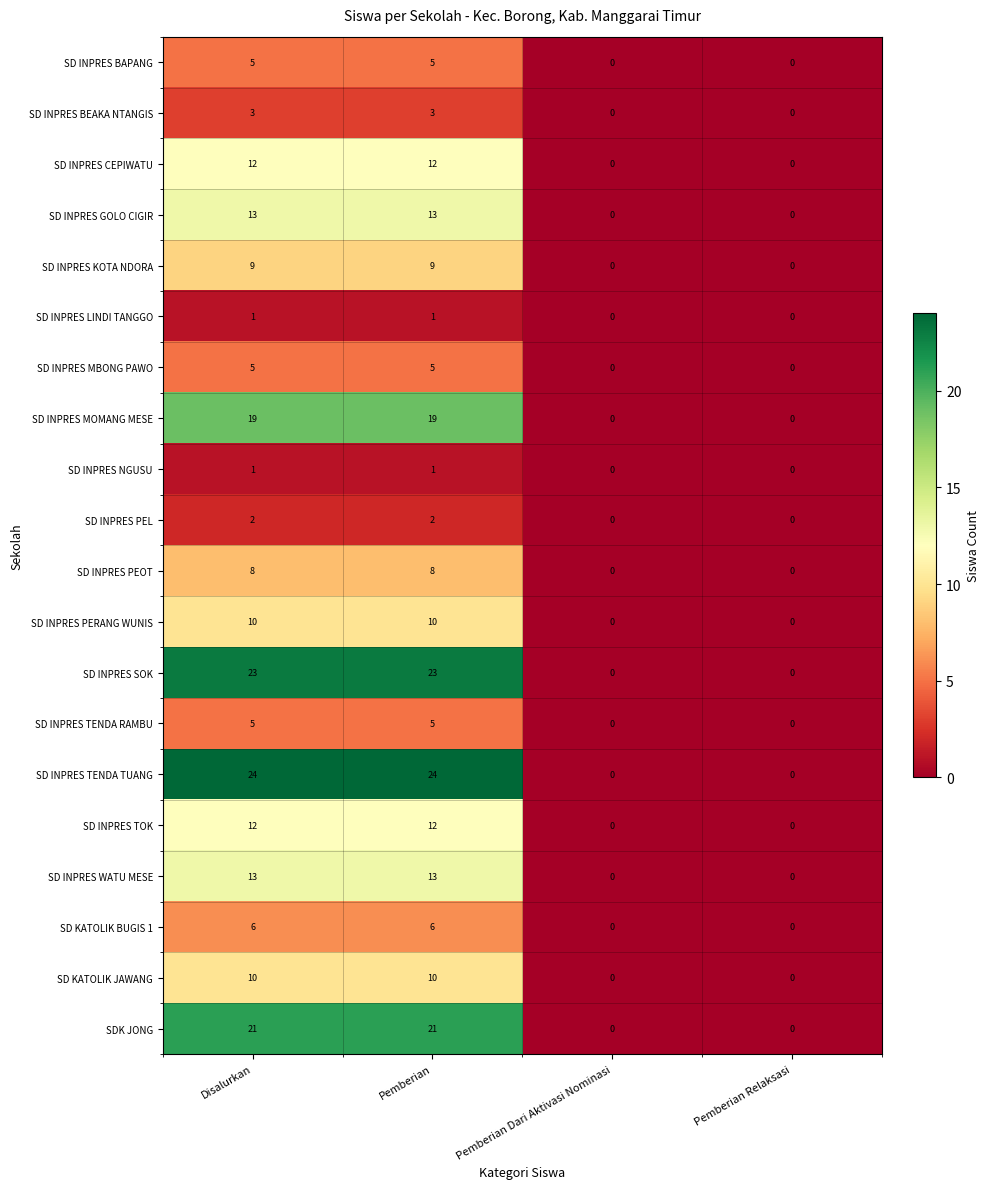

What is the maximum value for SD INPRES TENDA TUANG?

24